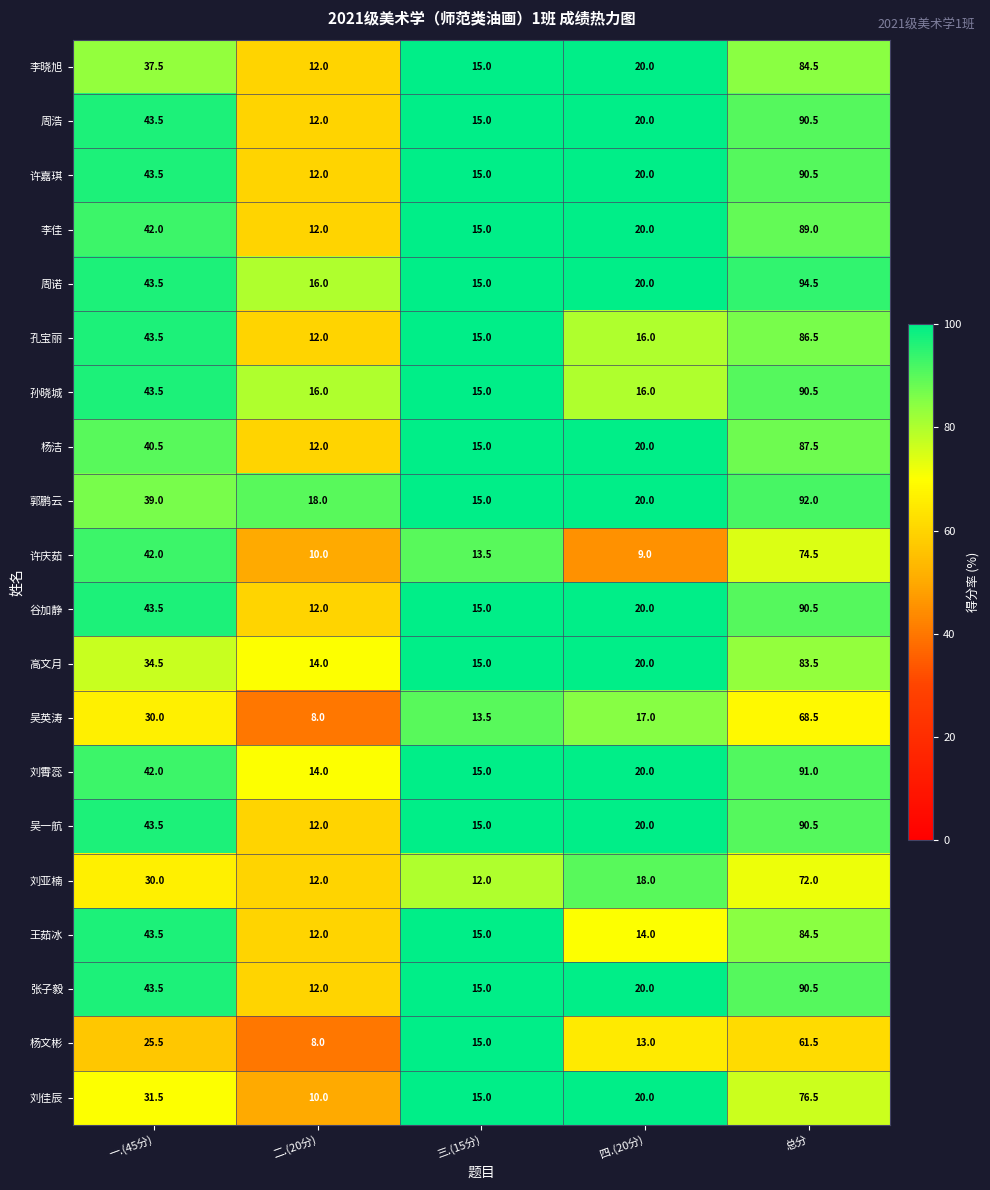

Rank the categories by 李晓旭 value from highest to lowest.

总分, 一.(45分), 四.(20分), 三.(15分), 二.(20分)